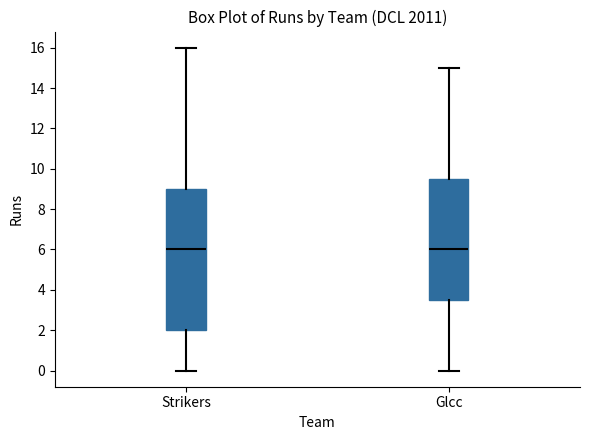

Reading left to right, read every box against the y-axis: the position of its median line, the range the box covers, and the ends of its whiskers. The values are not printed on the chart, so give them approximately, as read against the axis.

Strikers: median 6.0, box 2.0 to 9.0, whiskers 0.0 to 16.0
Glcc: median 6.0, box 3.6 to 9.6, whiskers 0.0 to 15.0